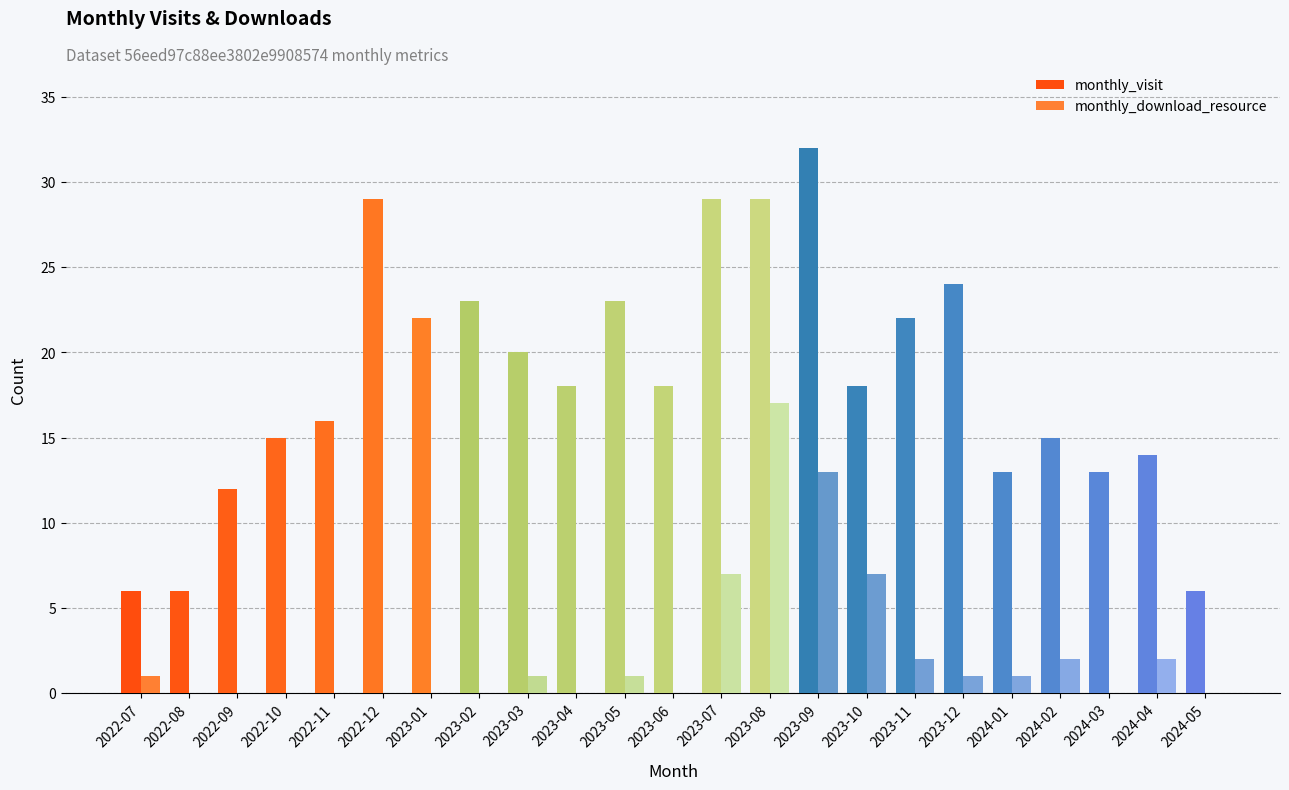

Which series changed the most between 2022-08 and 2023-03?

monthly_visit